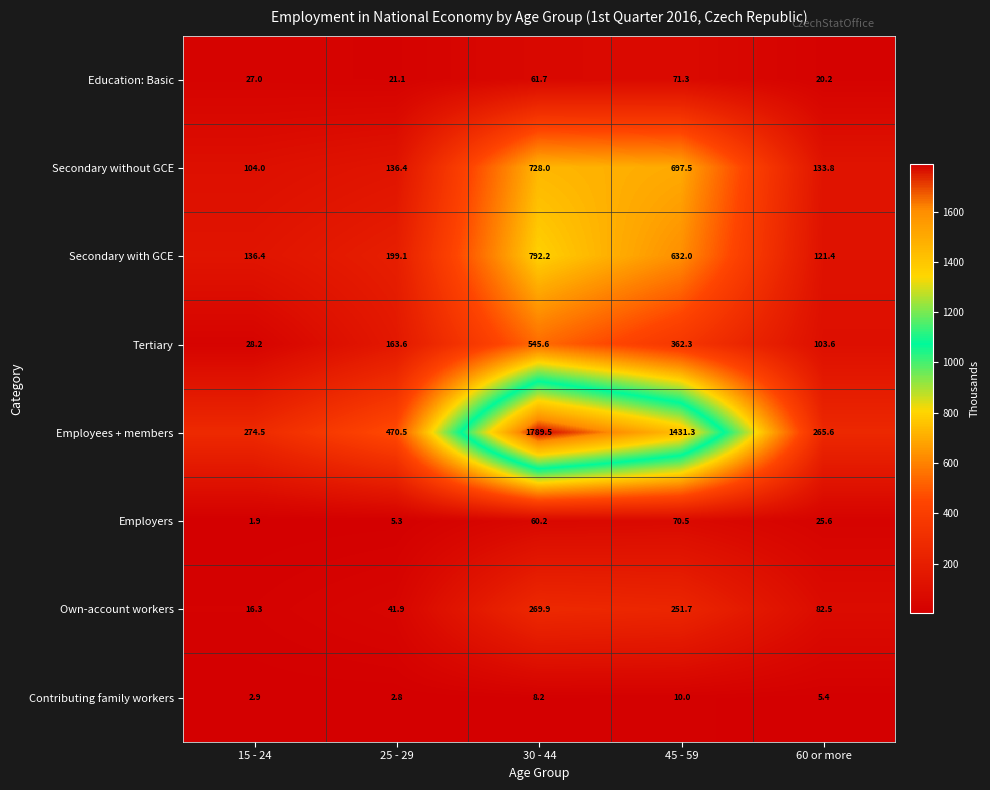

What is the smallest value displayed?

1.9